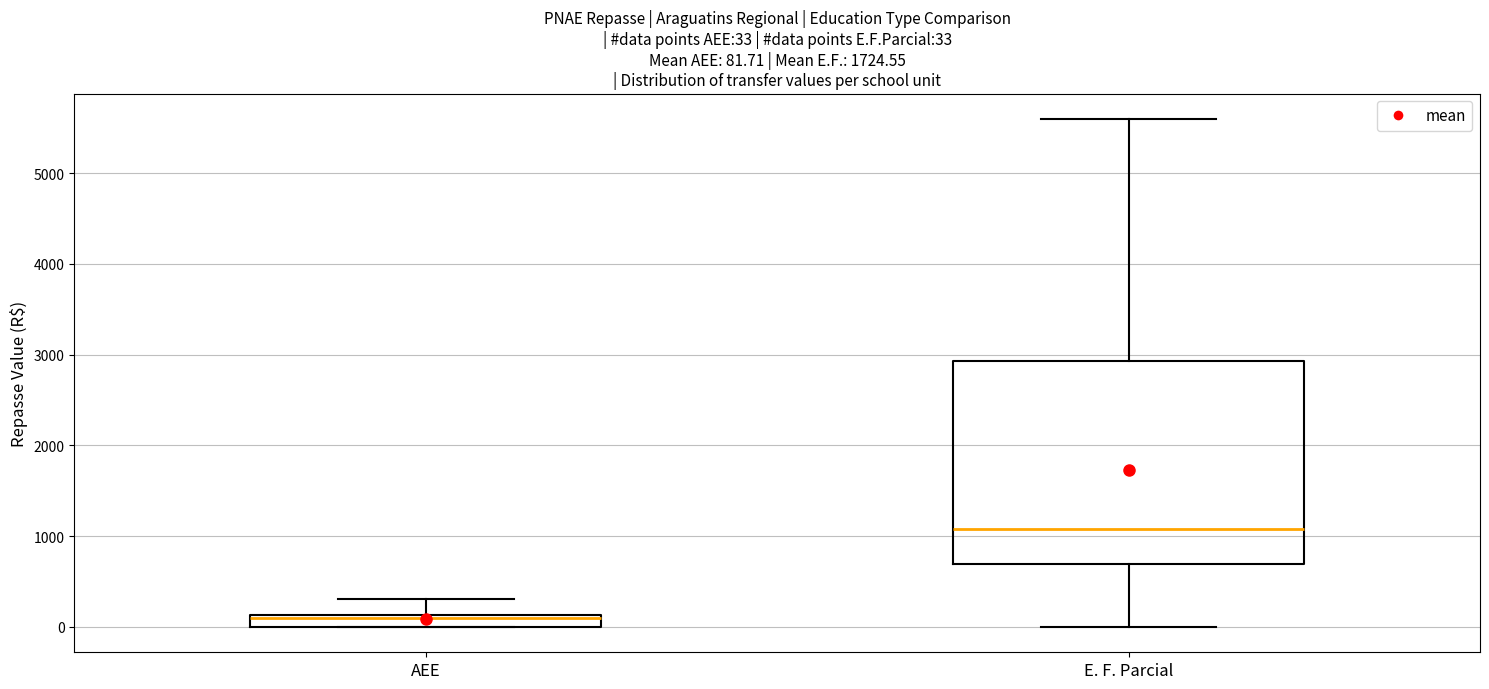

Which box is the tallest, from its lower edge to its upper edge?

E. F. Parcial